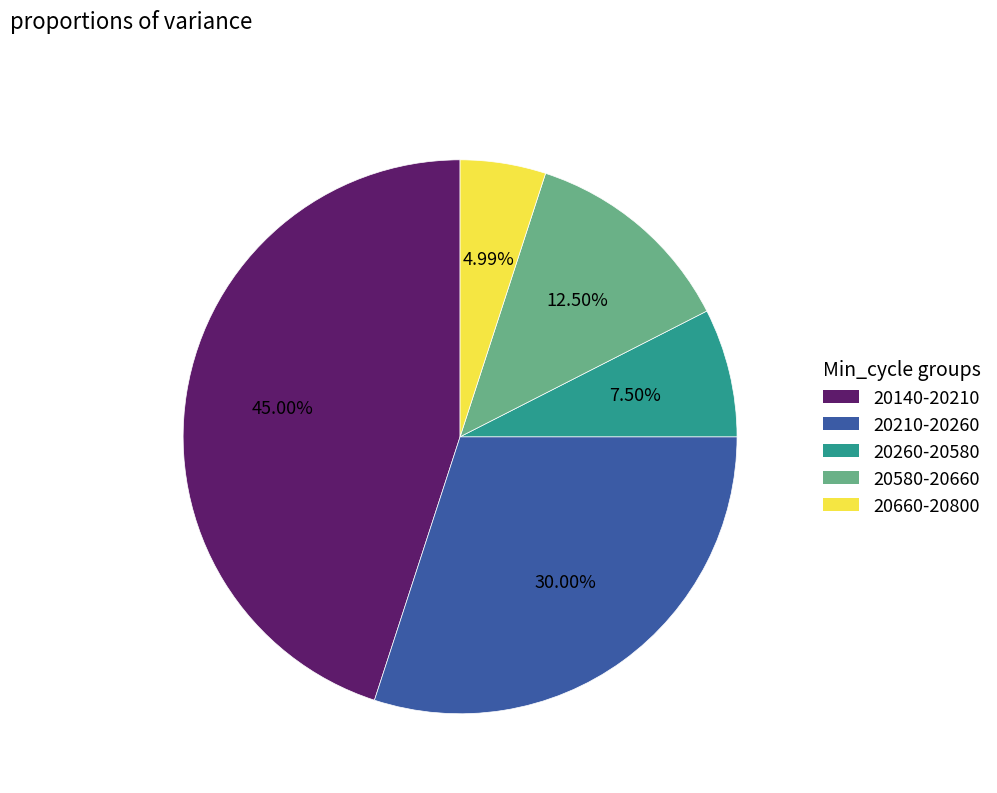

Is there any slice that represents more than half of the pie?

No